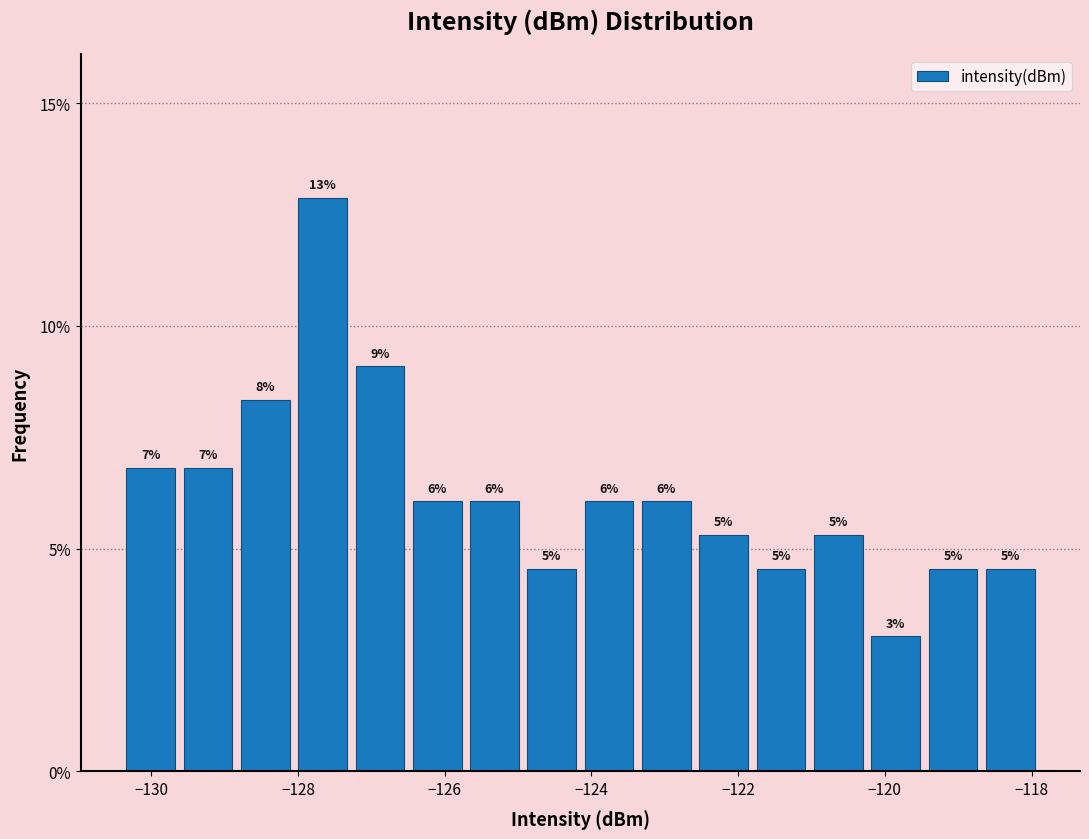

Read against the x-axis, roughly where is the centre of the tallest bar?

-127.6